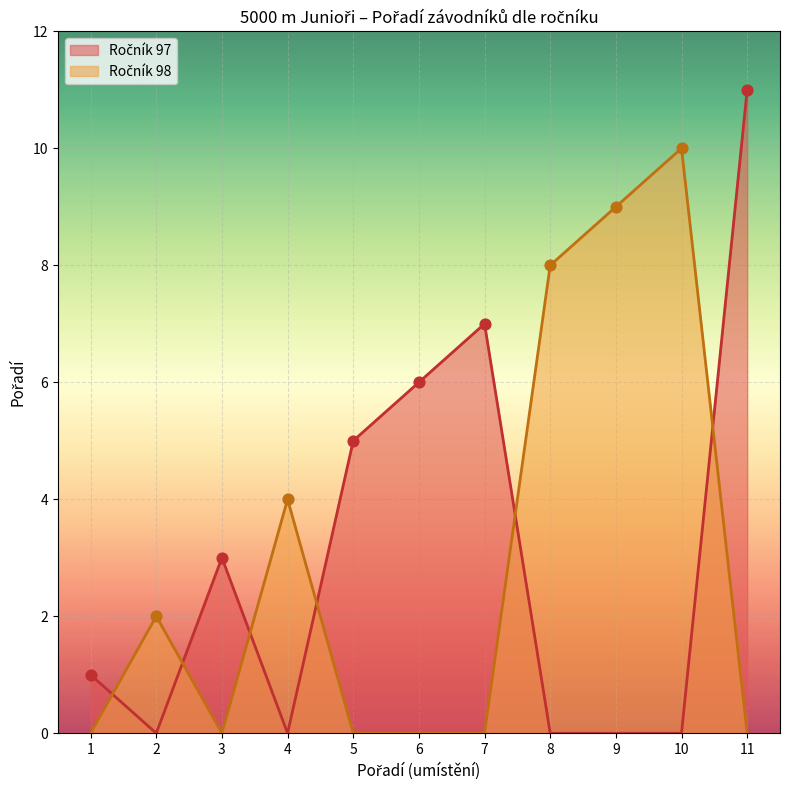

Which category has the highest value across all series?

11